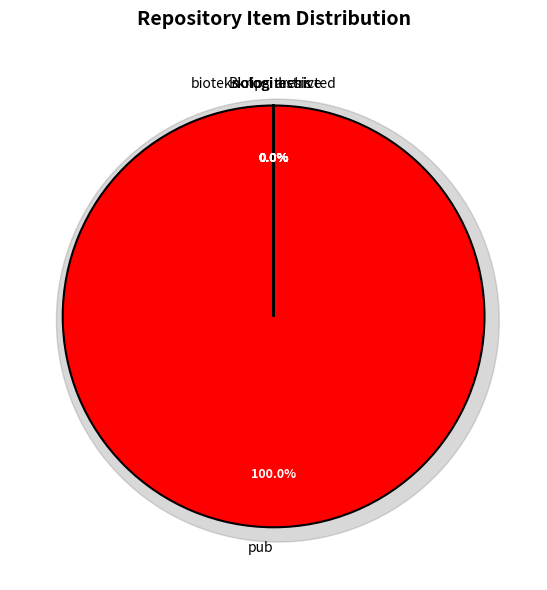

What is the smallest slice in the pie chart?

bioteknologi